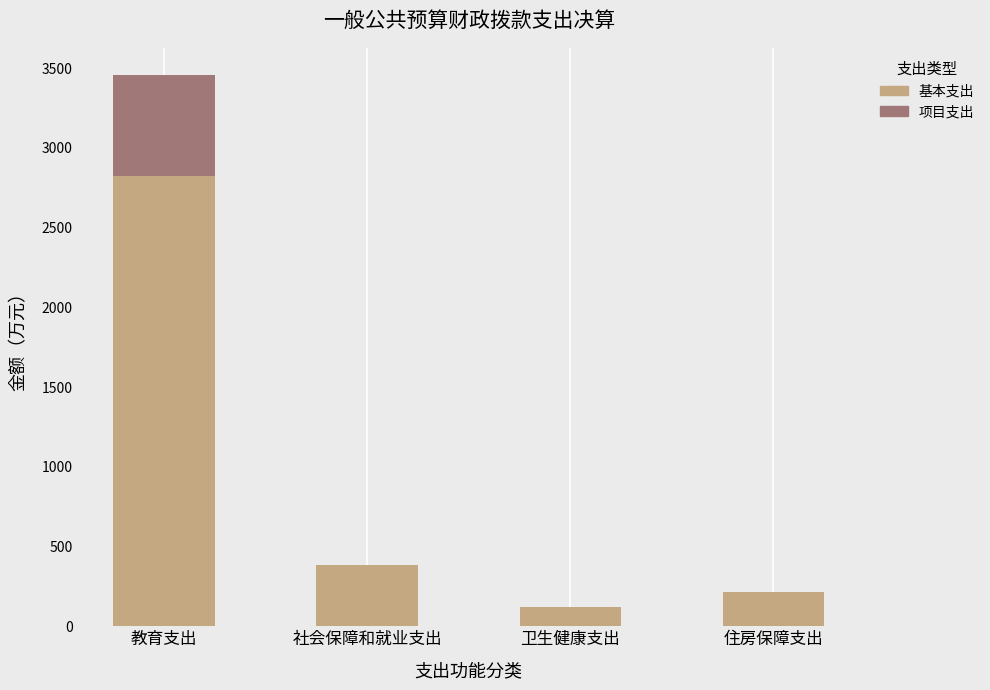

At which category is the sum across all series the highest?

教育支出